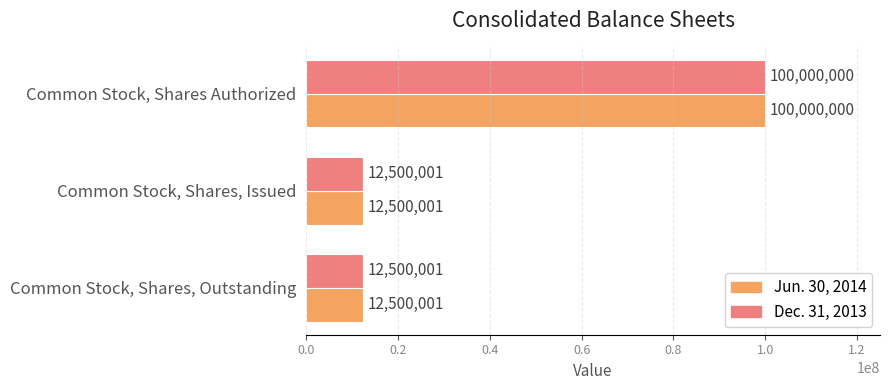

What is the total value across all series at Common Stock, Shares, Issued?

25000002